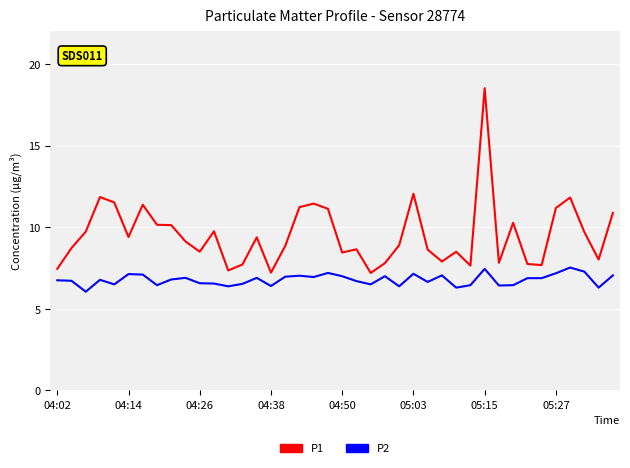

True or false: P1 and P2 intersect in this chart.

False